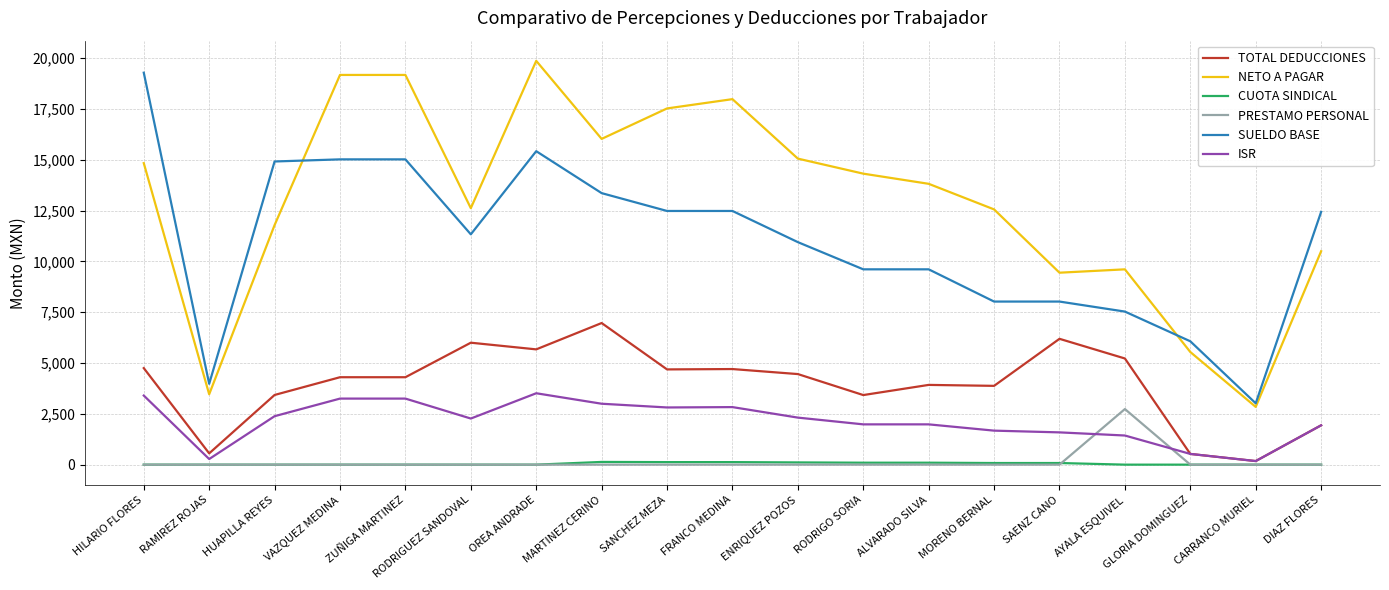

True or false: SUELDO BASE and ISR intersect in this chart.

False